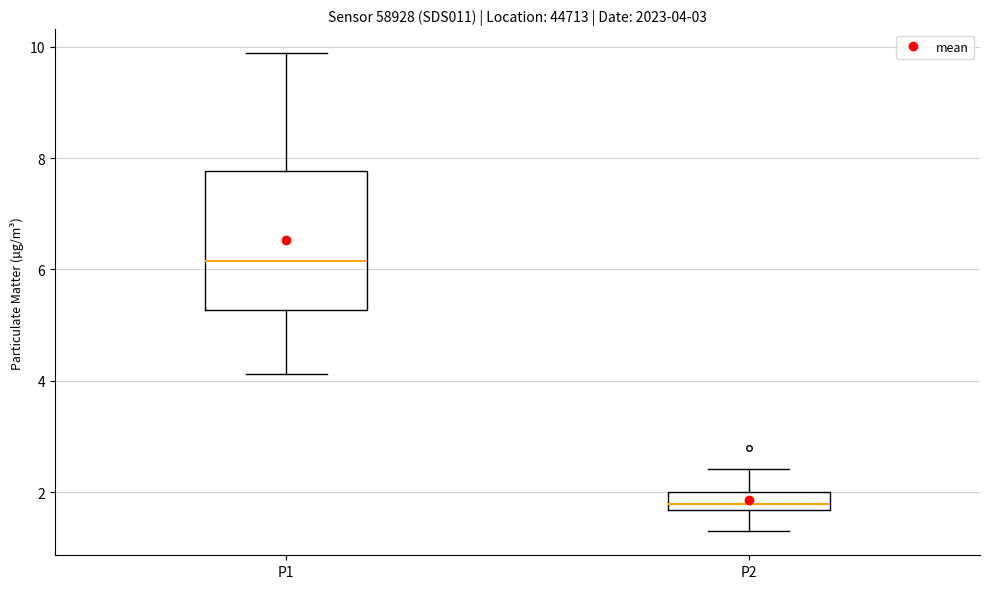

Which box is the tallest, from its lower edge to its upper edge?

P1